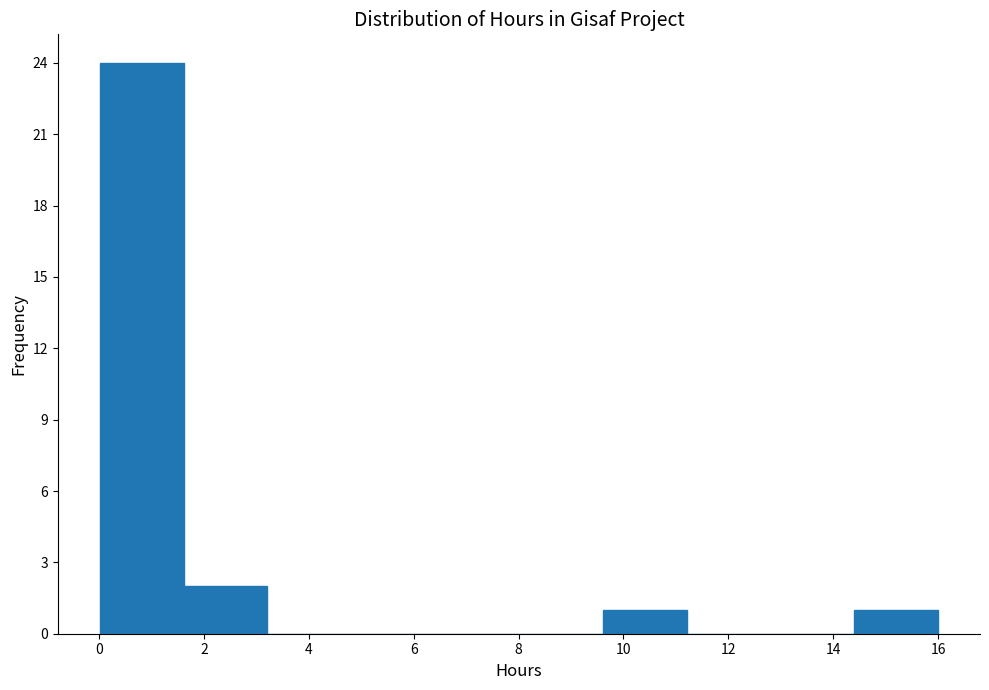

Reading left to right, transcribe this chart: for each bar, give the range it covers on the x-axis and its height. Neither the bar edges nor the heights are printed on the chart, so give them approximately, as read against the axes.

0.0 to 1.6: 24
1.6 to 3.2: 2
3.2 to 4.8: 0
4.8 to 6.4: 0
6.4 to 8.0: 0
8.0 to 9.6: 0
9.6 to 11.2: 1
11.2 to 12.8: 0
12.8 to 14.4: 0
14.4 to 16.0: 1